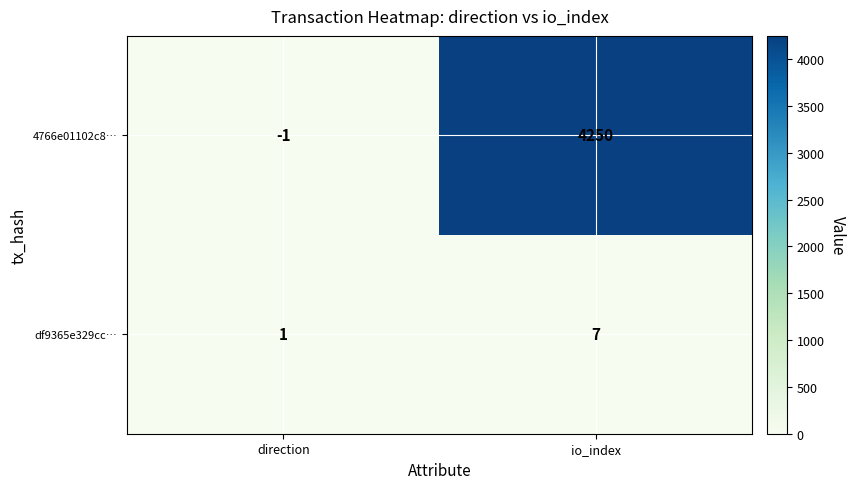

What is the sum of the 4766e01102c8… values at io_index and direction?

4249